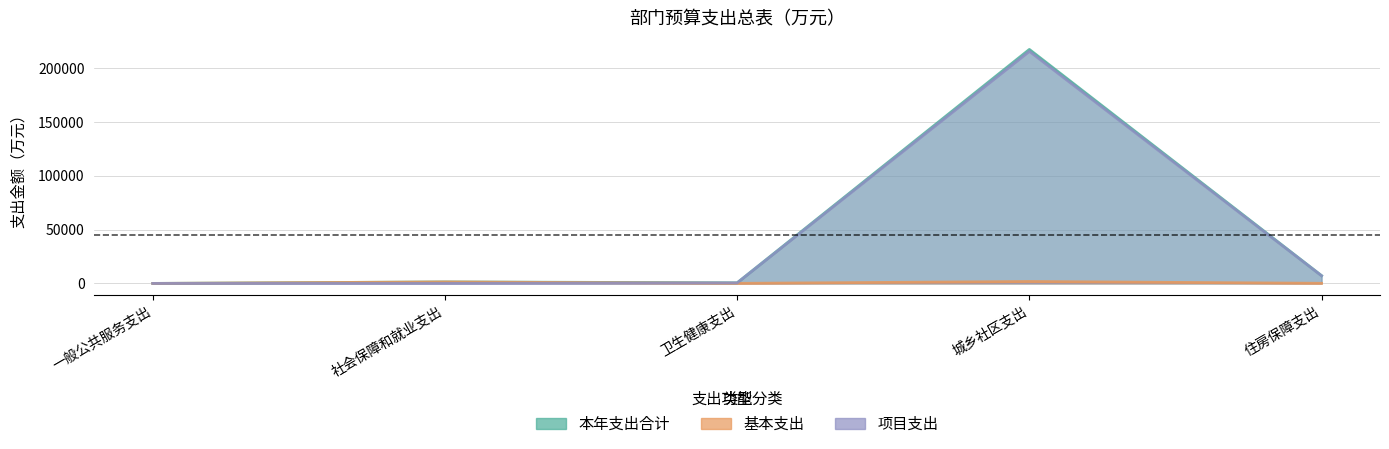

Does the chart display data point markers on the line(s)?

No